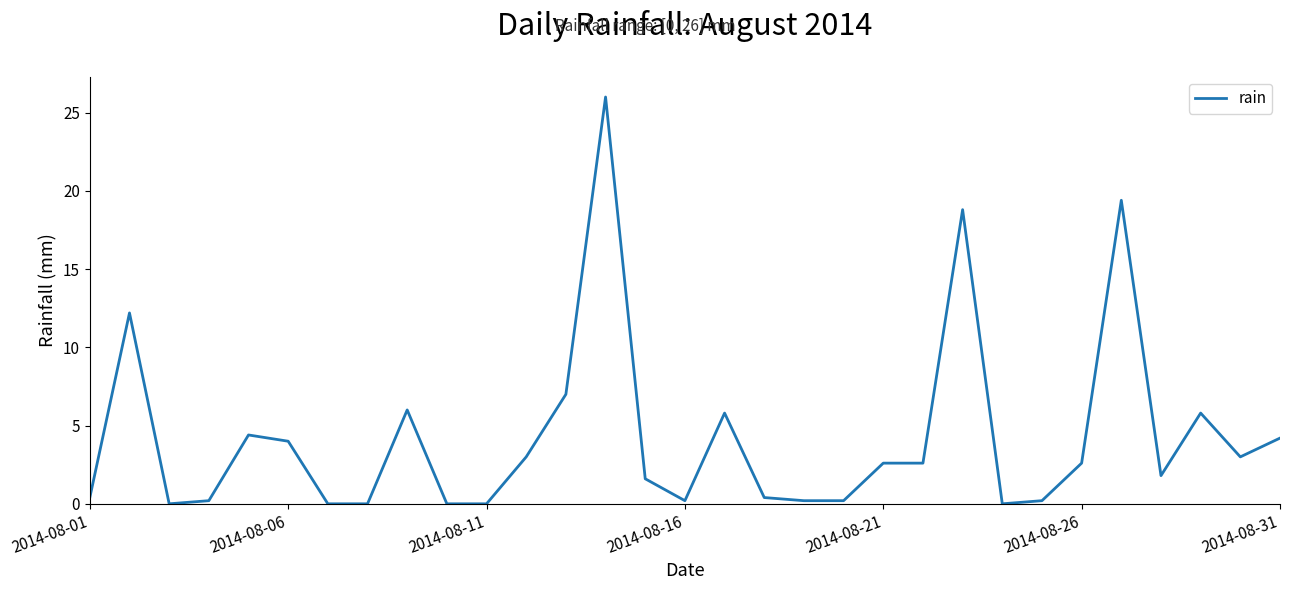

Reading left to right, what are all the values shown in this chart?

0.4	12.2	0.0	0.2	4.4	4.0	0.0	0.0	6.0	0.0	0.0	3.0	7.0	26.0	1.6	0.2	5.8	0.4	0.2	0.2	2.6	2.6	18.8	0.0	0.2	2.6	19.4	1.8	5.8	3.0	4.2